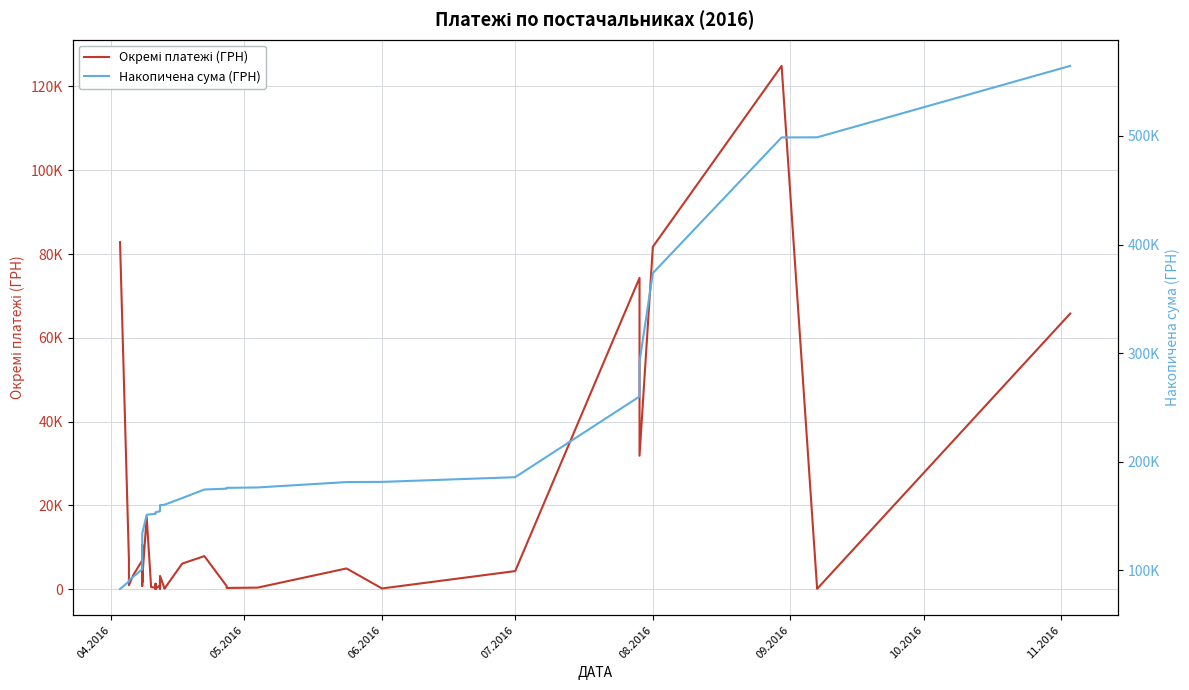

True or false: Накопичена сума (ГРН) and Окремі платежі (ГРН) intersect in this chart.

False